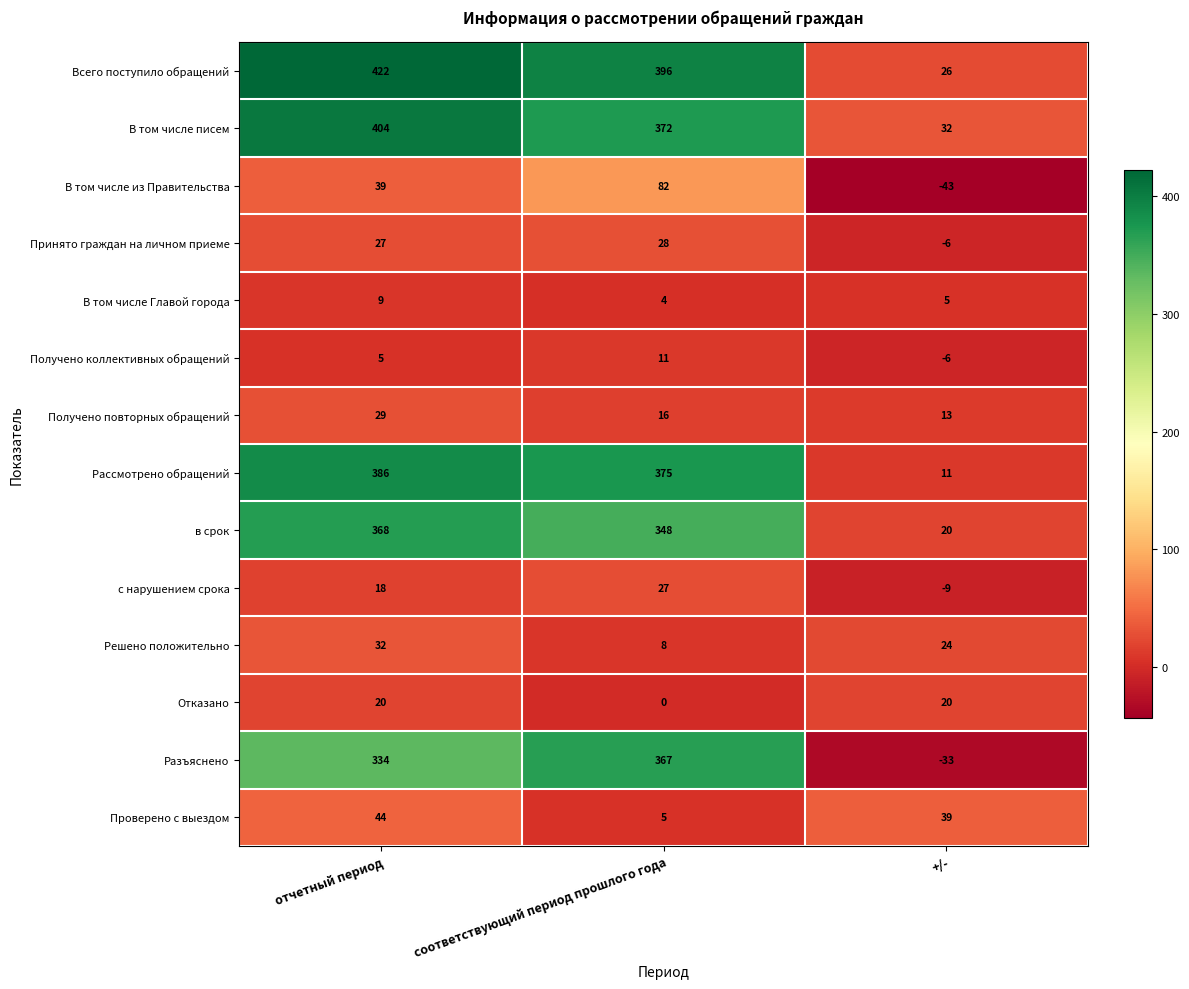

Rank the series at соответствующий период прошлого года from highest to lowest value.

Всего поступило обращений, Рассмотрено обращений, В том числе писем, Разъяснено, в срок, В том числе из Правительства, Принято граждан на личном приеме, с нарушением срока, Получено повторных обращений, Получено коллективных обращений, Решено положительно, Проверено с выездом, В том числе Главой города, Отказано